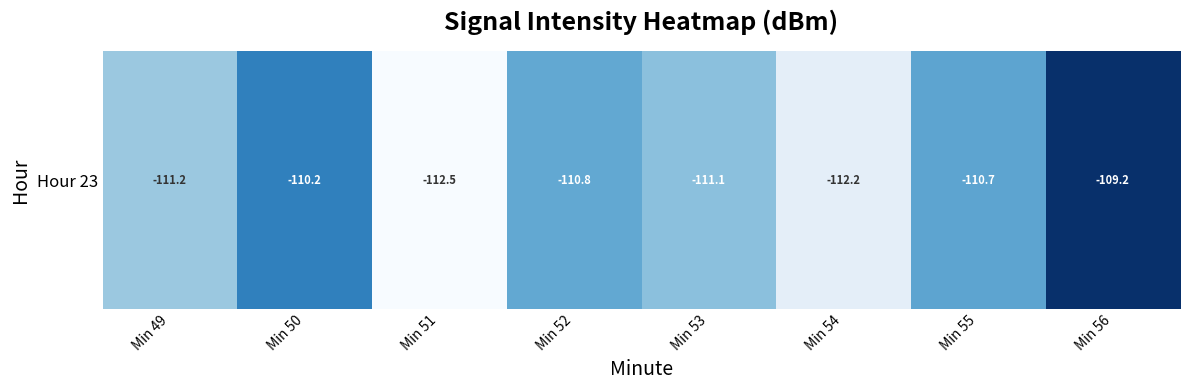

What is the maximum value shown in the chart?

-109.2